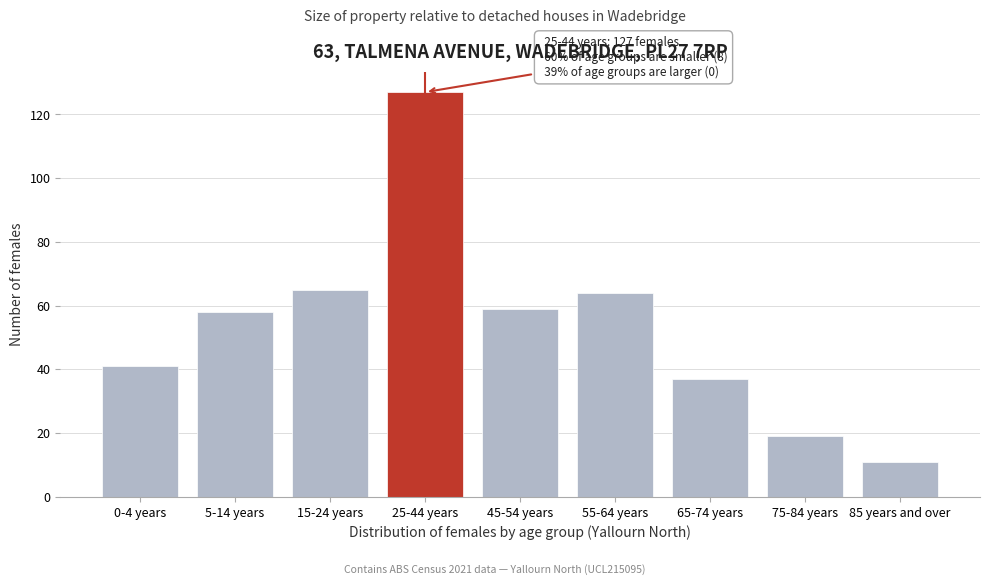

Reading left to right, what are all the values shown in this chart?

0-4 years=41	5-14 years=58	15-24 years=65	25-44 years=127	45-54 years=59	55-64 years=64	65-74 years=37	75-84 years=19	85 years and over=11